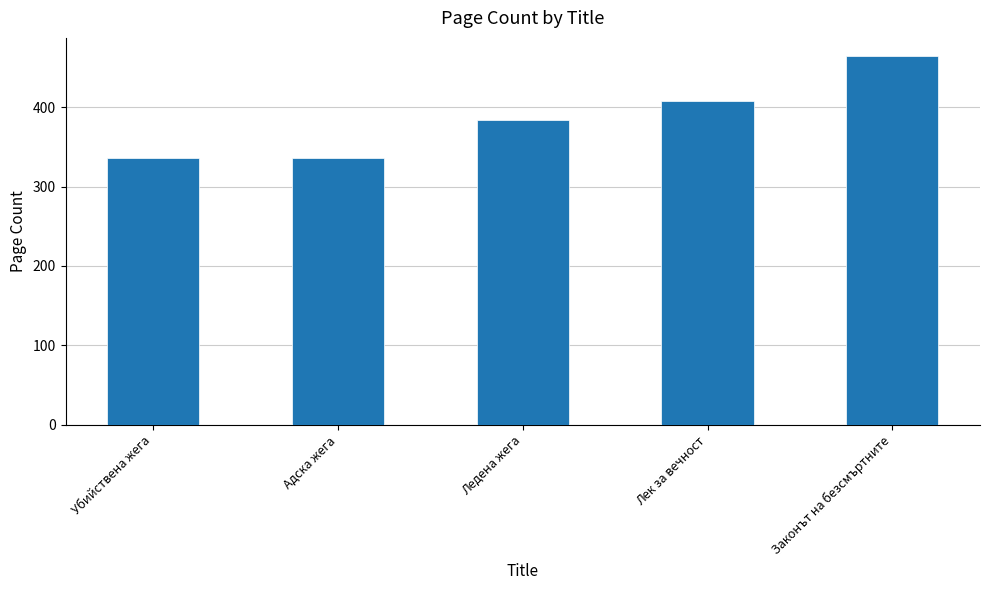

What is the change in value from Адска жега to Законът на безсмъртните?

+128